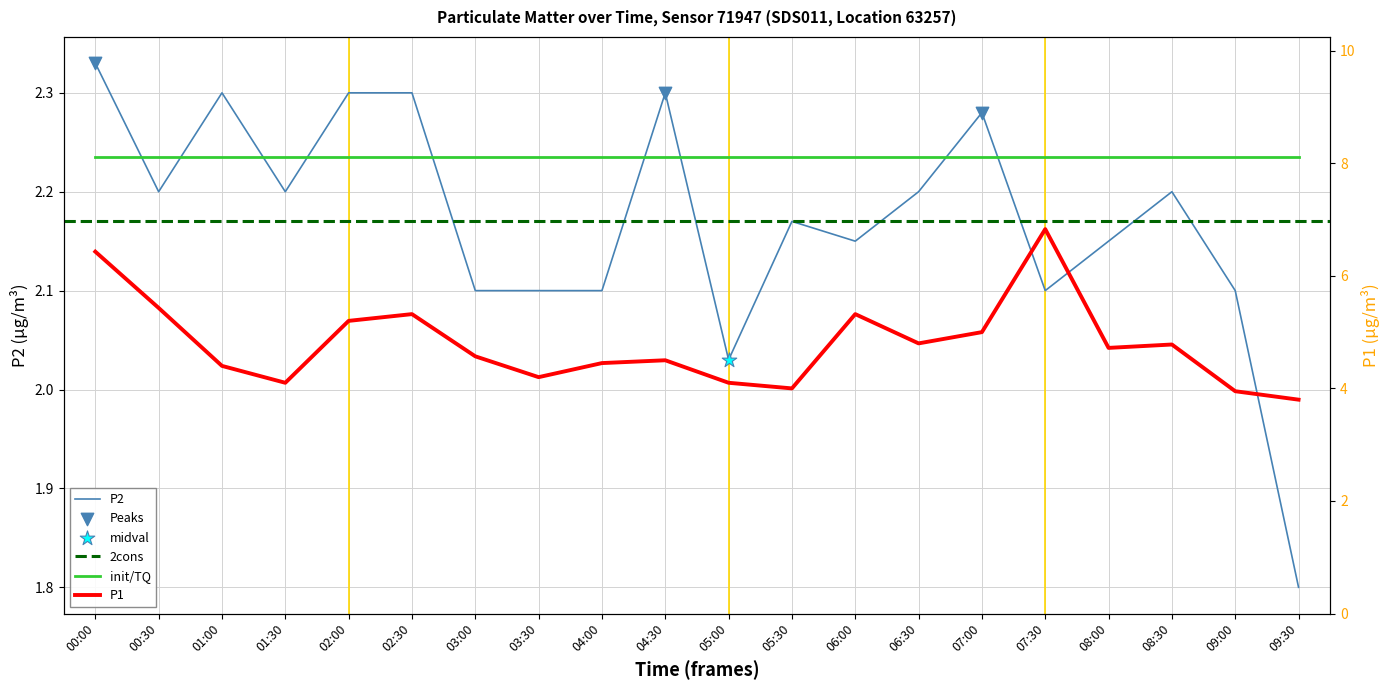

Which series reaches the maximum Y coordinate?

P1